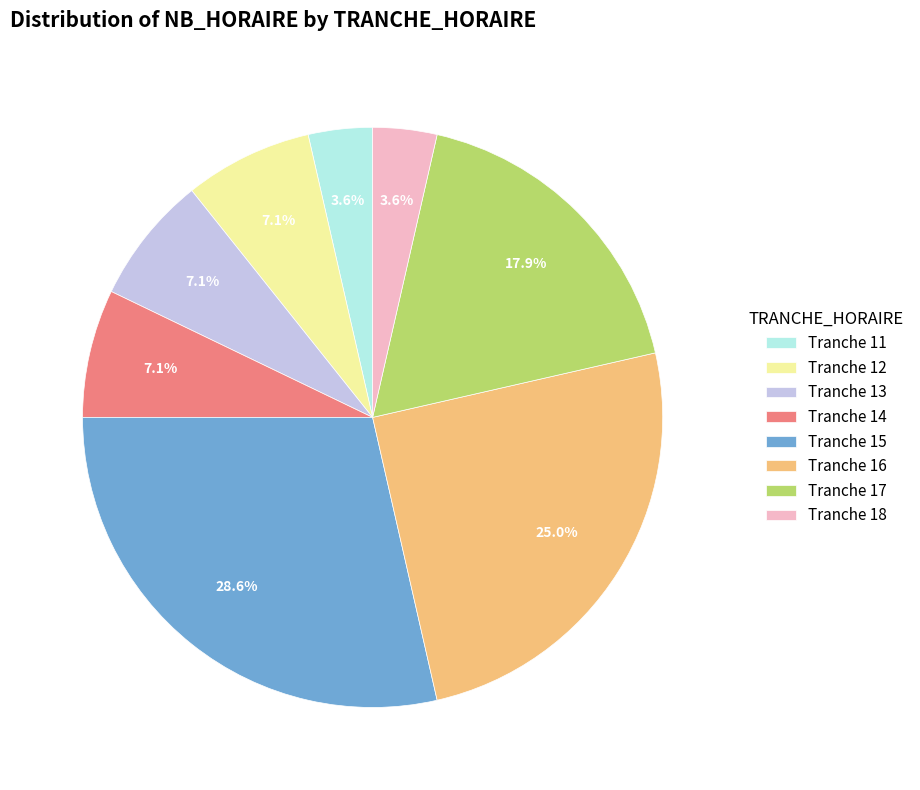

What percentage do Tranche 13 and Tranche 17 together represent?

25.0%